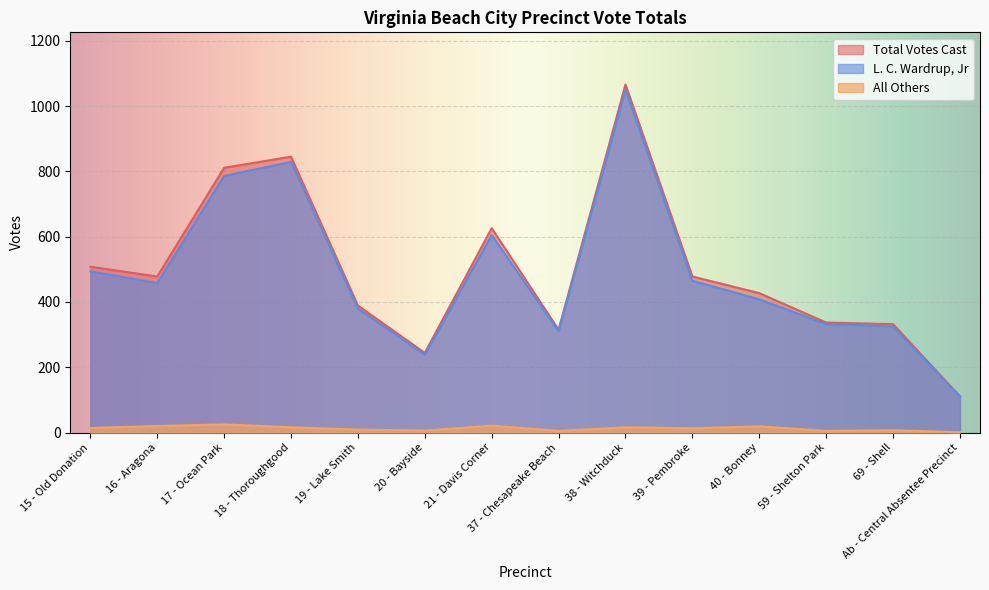

What is the value of the L. C. Wardrup, Jr point at the 10th from the left?

465